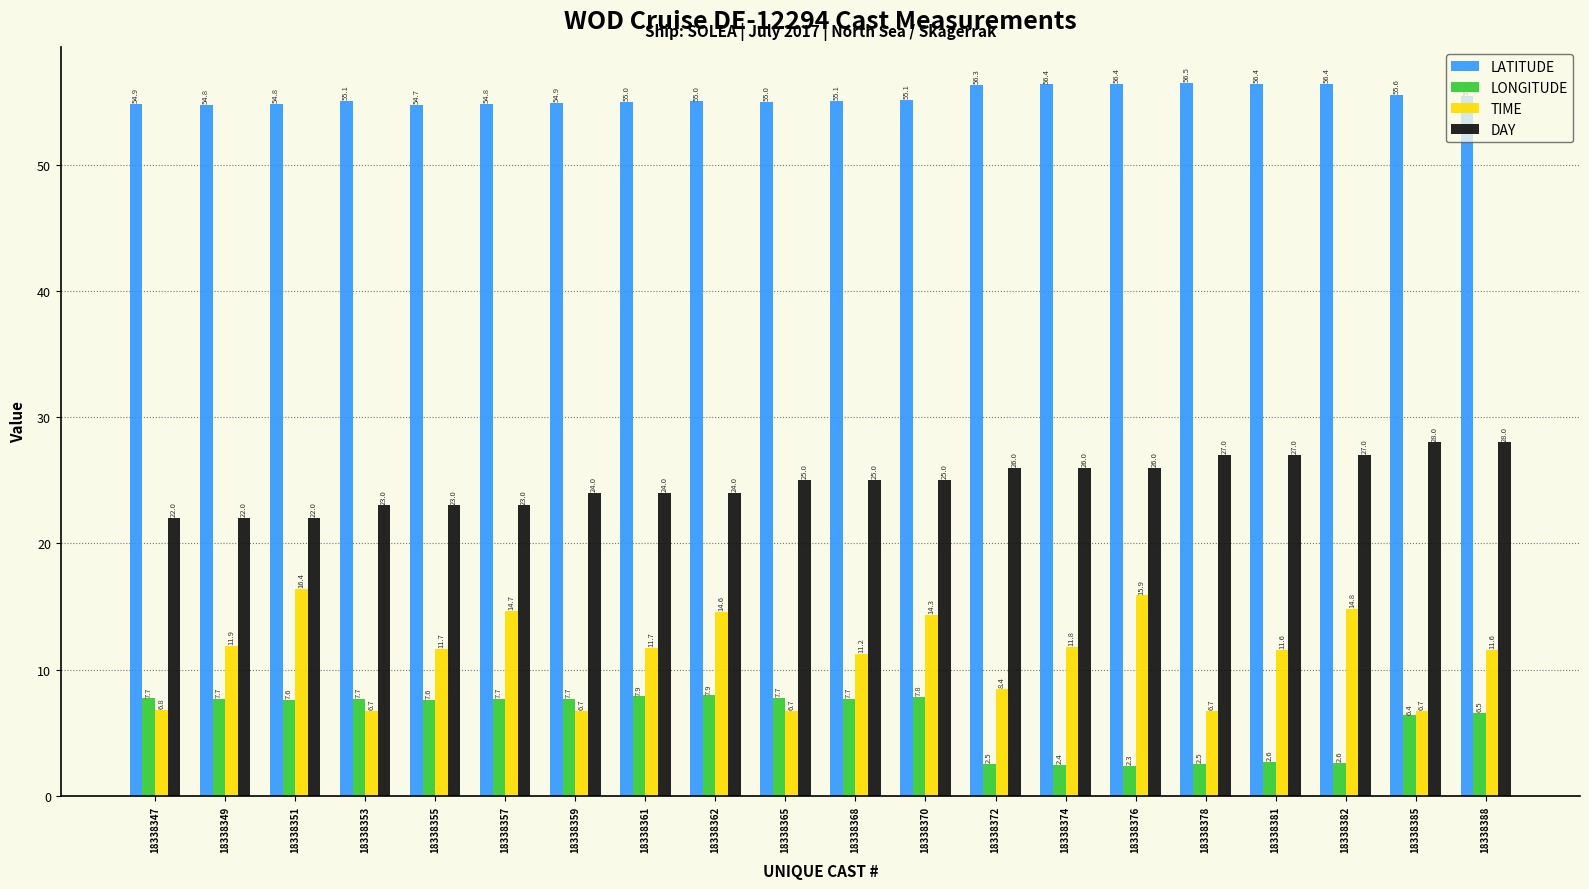

At which category is the sum across all series the highest?

18338370